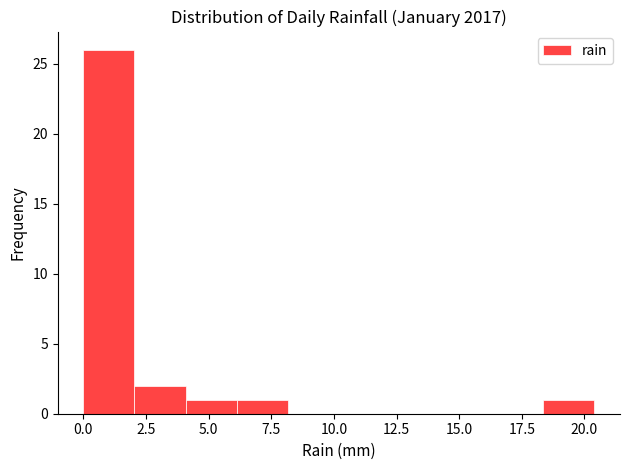

Which range on the x-axis has the tallest bar?

0.0 to 2.0